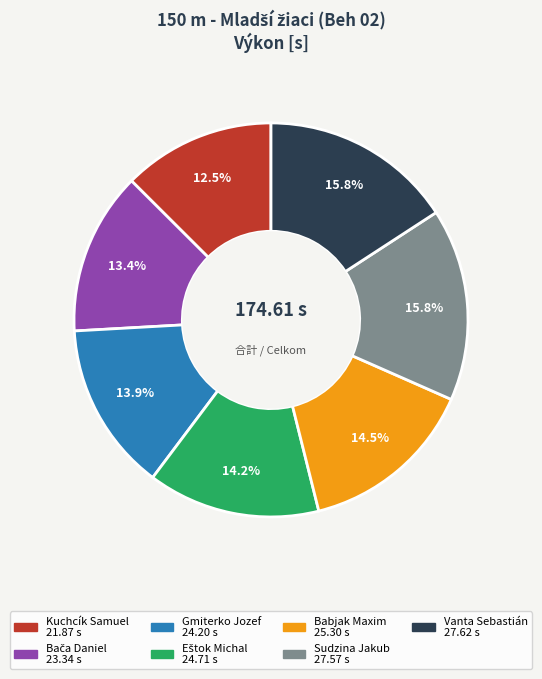

Which has a higher value, Sudzina Jakub or Gmiterko Jozef?

Sudzina Jakub